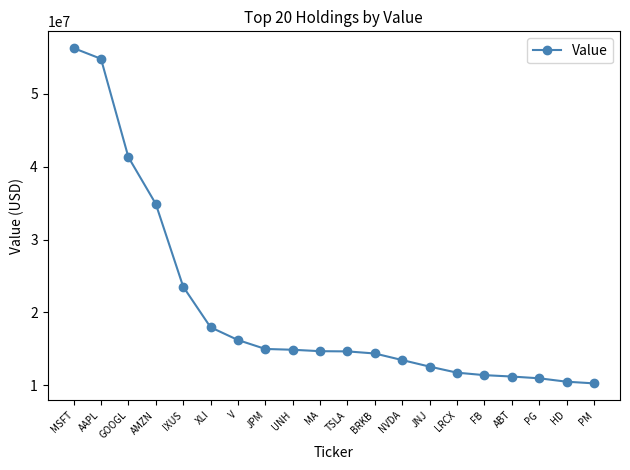

What is the label of the 17th point from the right?

AMZN